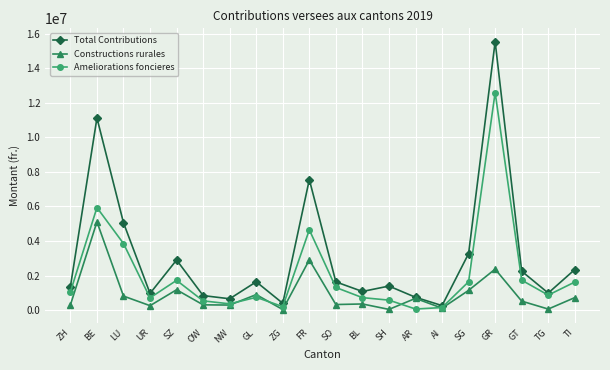

Is it true that Ameliorations foncieres equals 1643048 at SG?

True